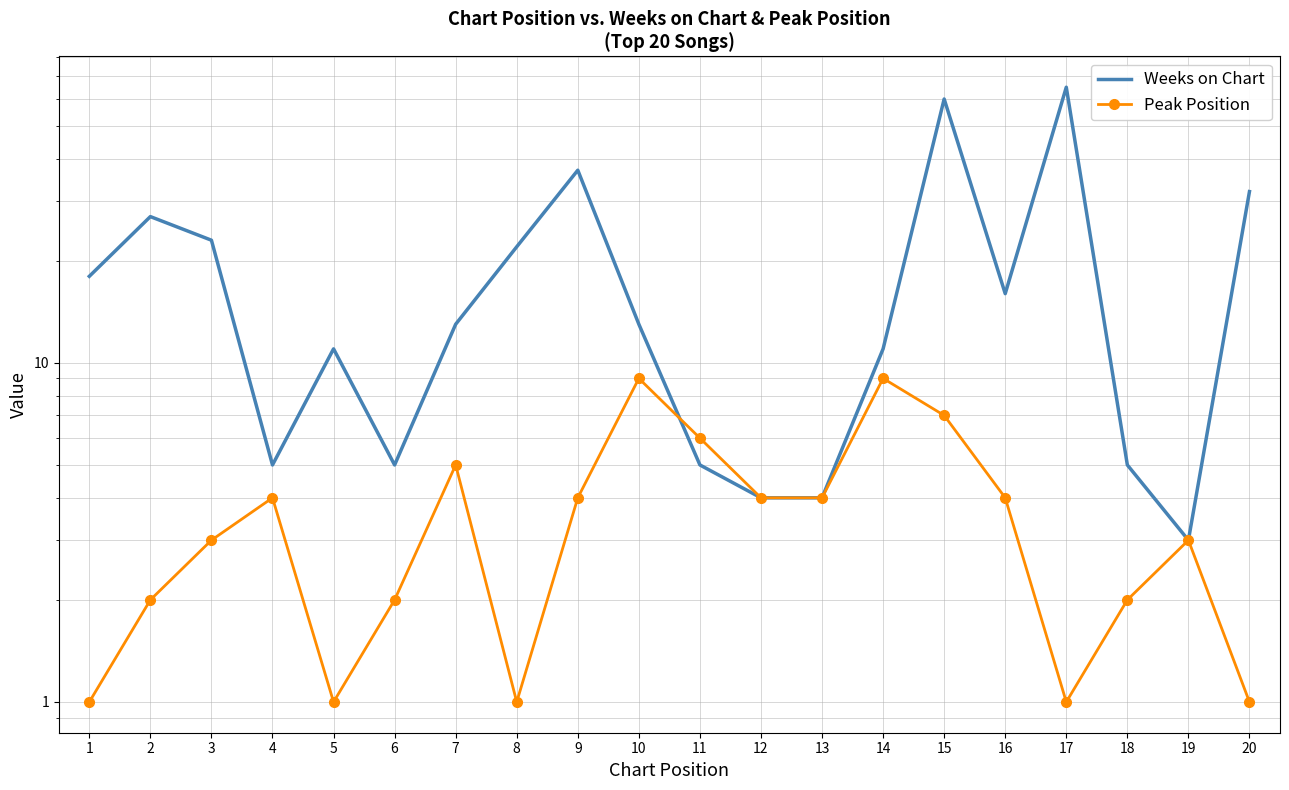

What is the difference between the Peak Position values at 4 and 6?

2